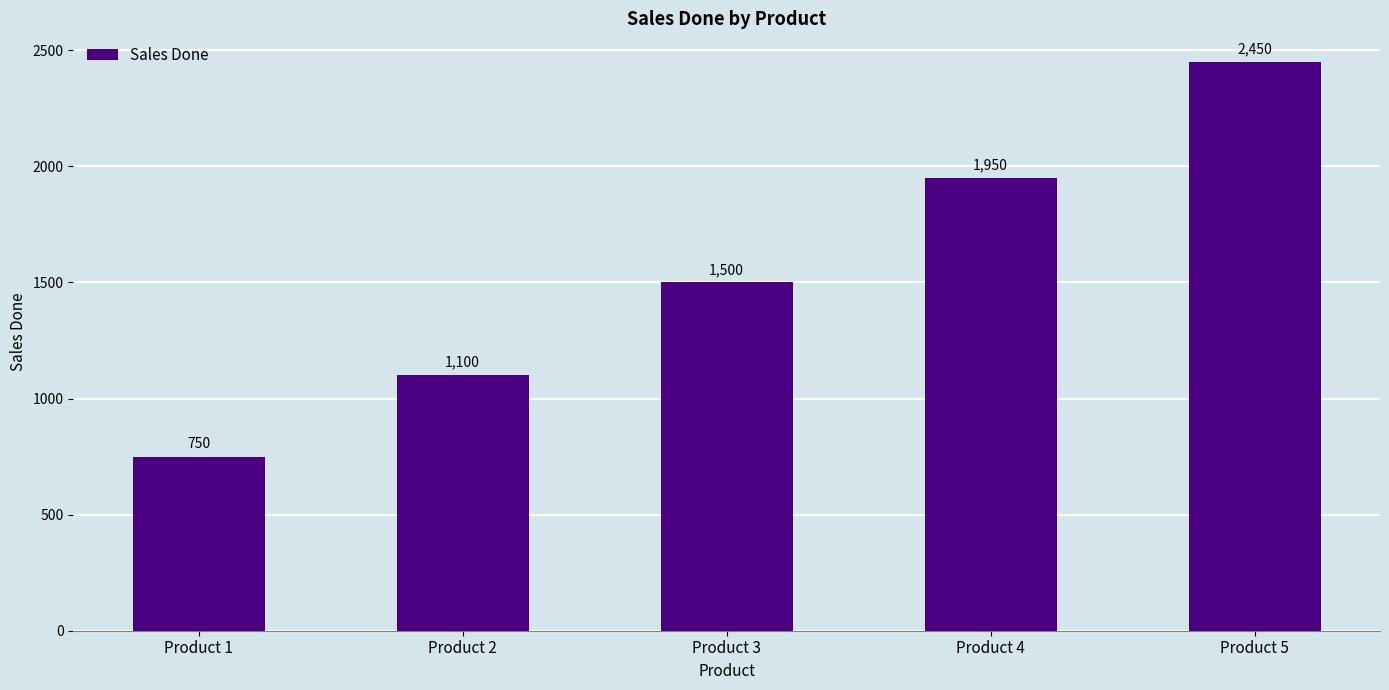

What is the difference between the maximum and minimum values?

1700